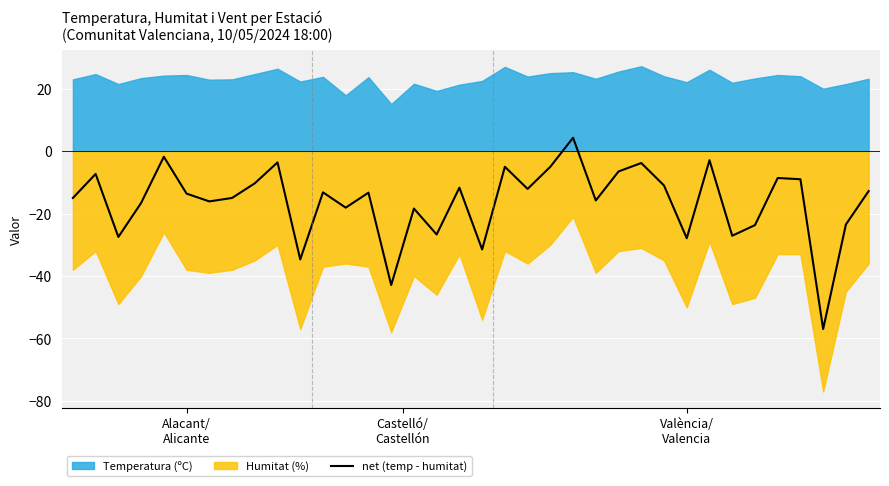

What is the sum of all values?

-584.7